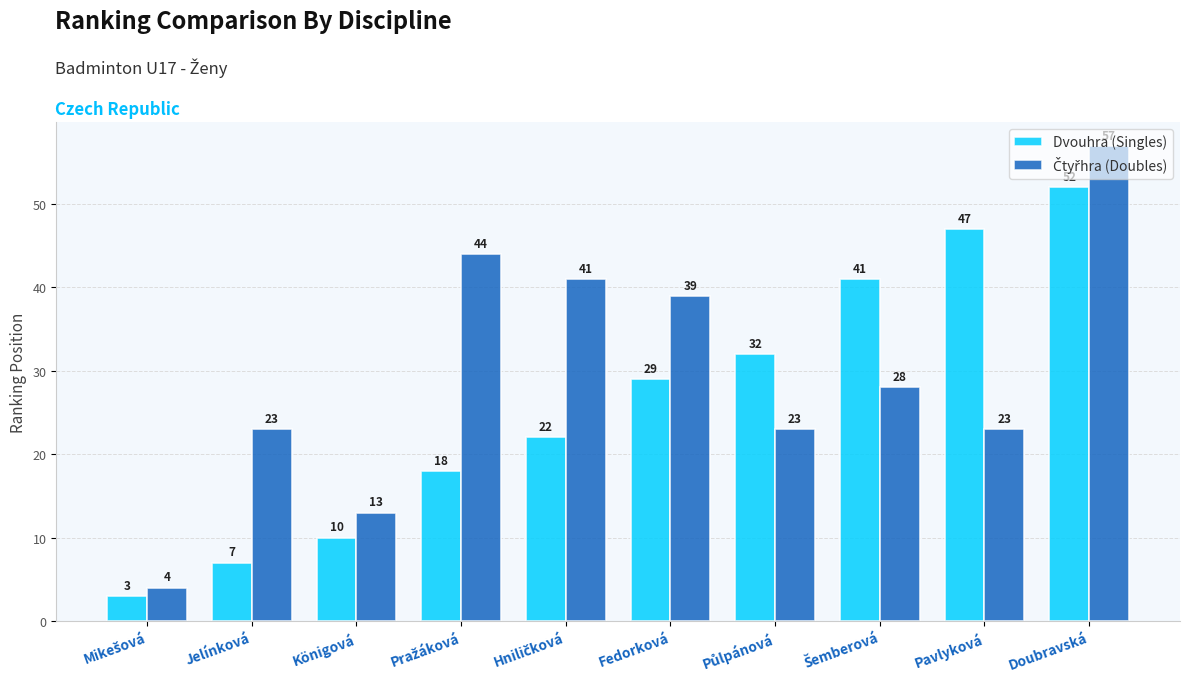

How many groups of bars are there?

10